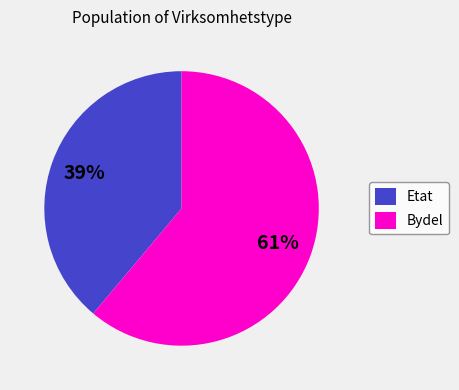

What is the ratio of the value at Bydel to the value at Etat?

1.6